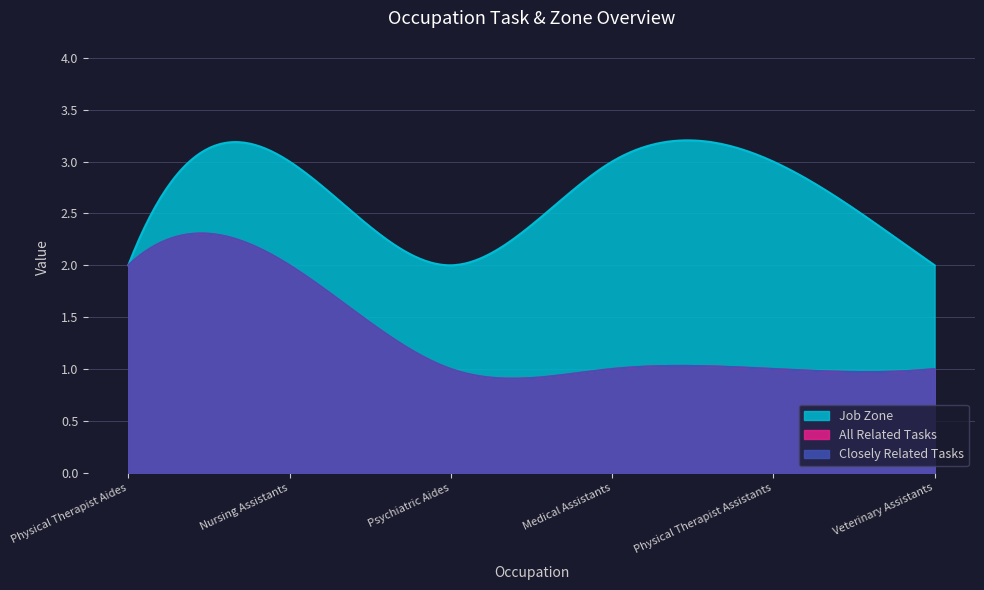

What is the value of the Job Zone point at the 1st from the left?

2